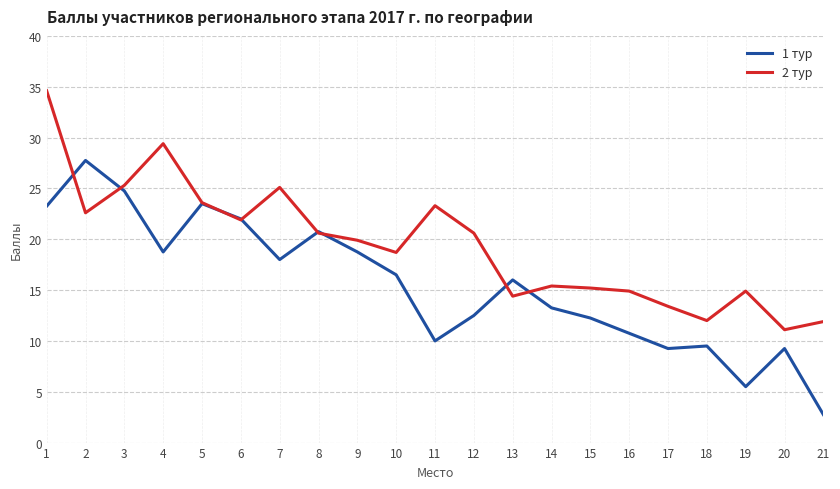

The value of 1 тур at 13 is 25.9. True or false?

False